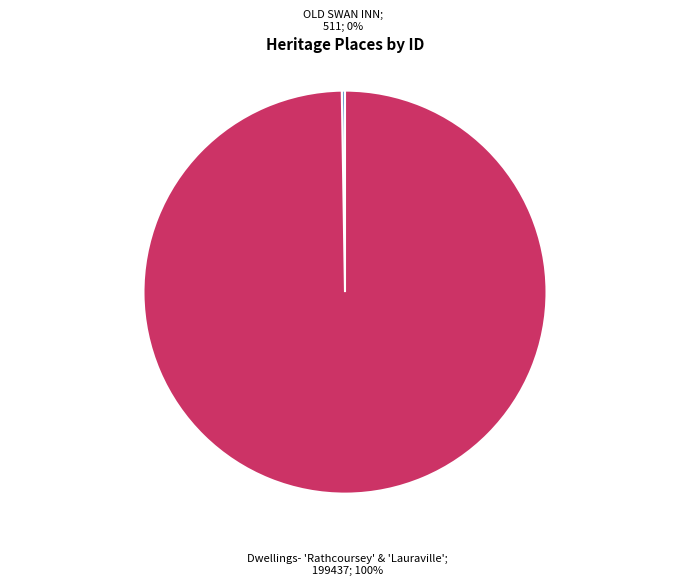

Does any single category account for the majority?

Yes